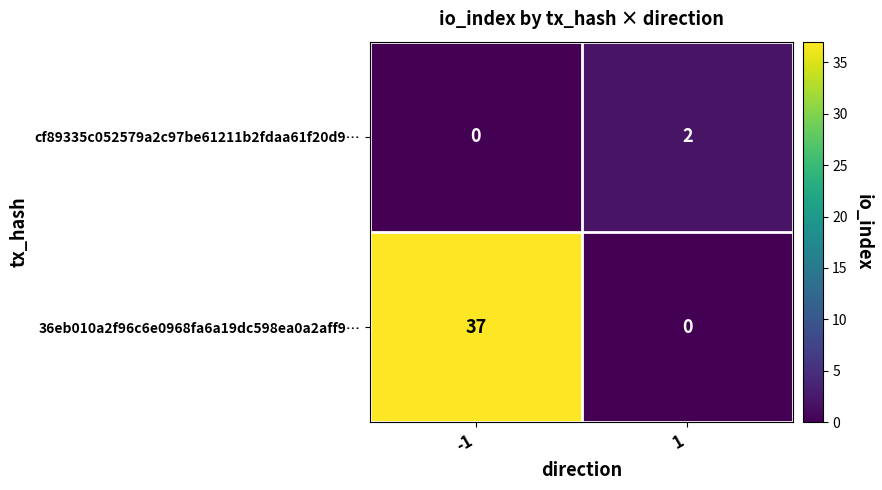

Which series changed the most between -1 and 1?

36eb010a2f96c6e0968fa6a19dc598ea0a2aff9…